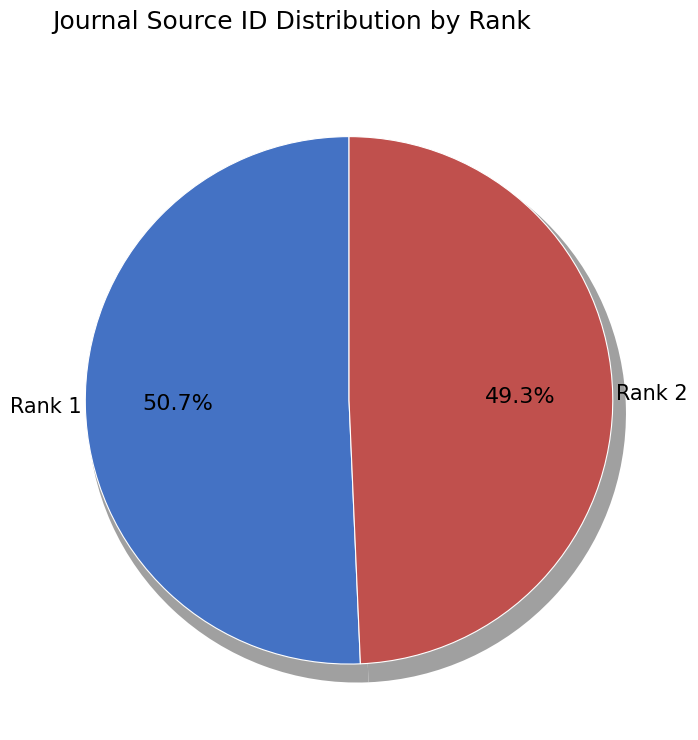

Combined, what portion of the pie is Rank 1 and Rank 2?

100.0%